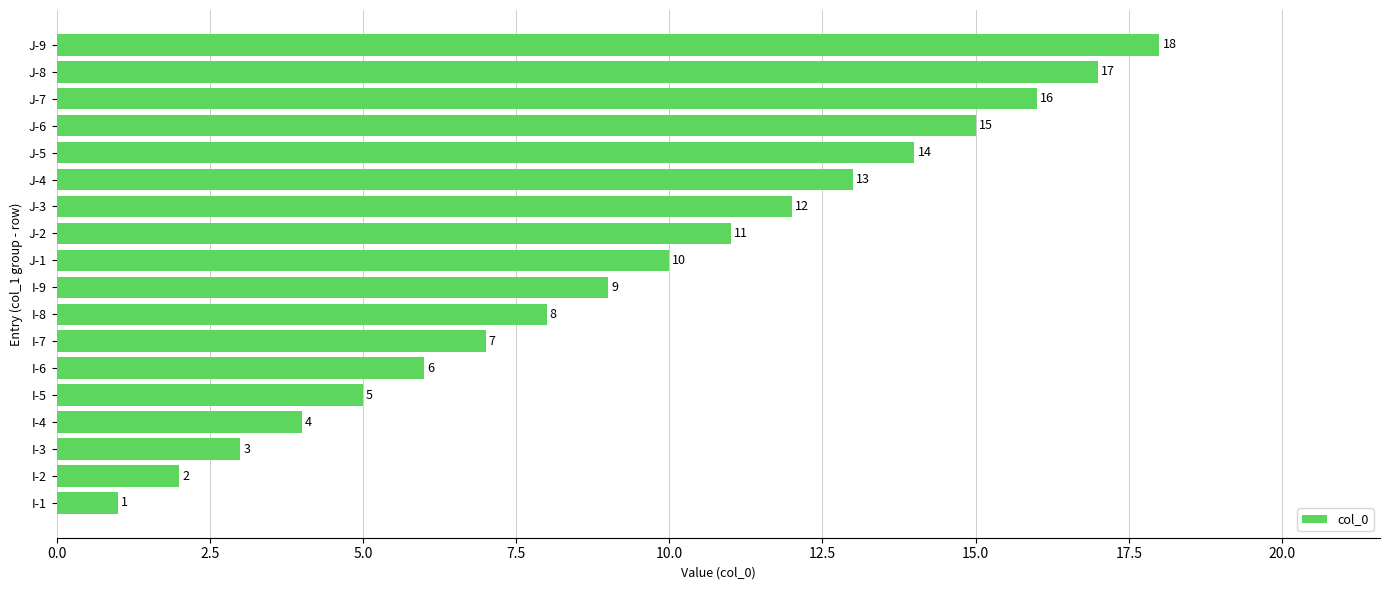

What value does the data have at I-9, to the nearest 5?

10